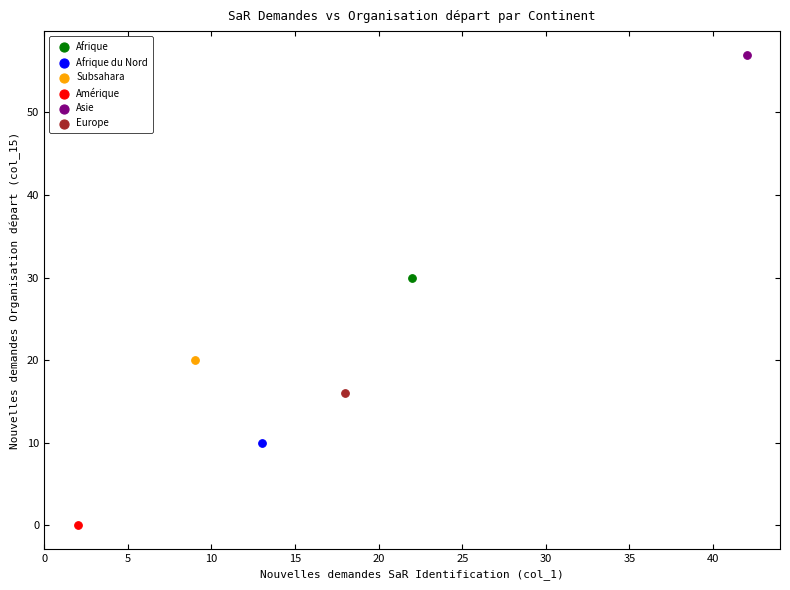

Which series contains the highest Y value?

Asie